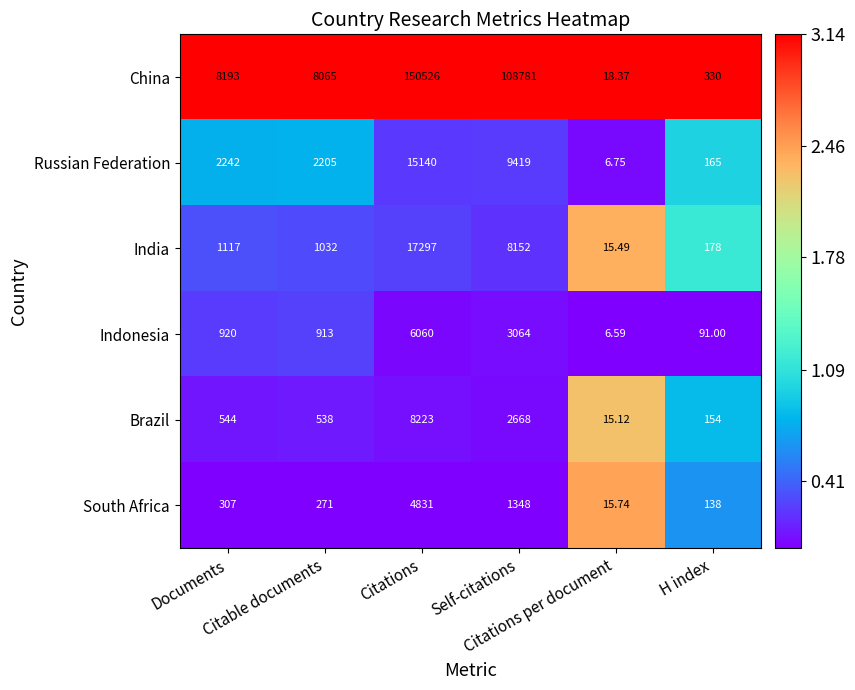

Which series has the largest range (max minus min)?

China